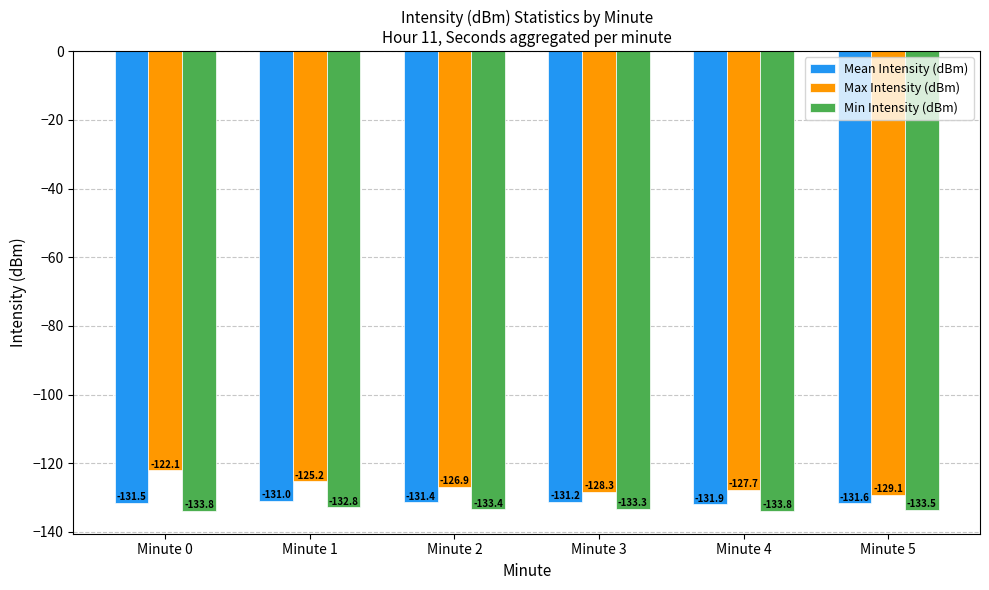

What is the value of the Min Intensity (dBm) bar at the 2nd from the left?

-132.8